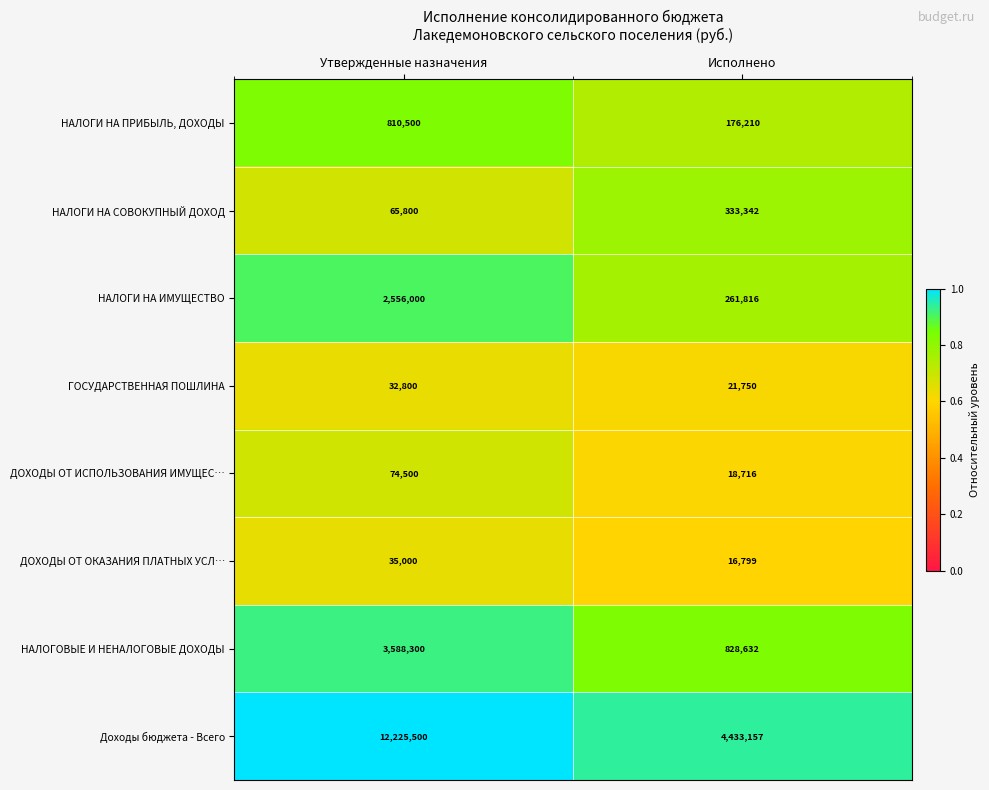

Is it true that НАЛОГИ НА ИМУЩЕСТВО equals 2556000 at Утвержденные назначения?

True